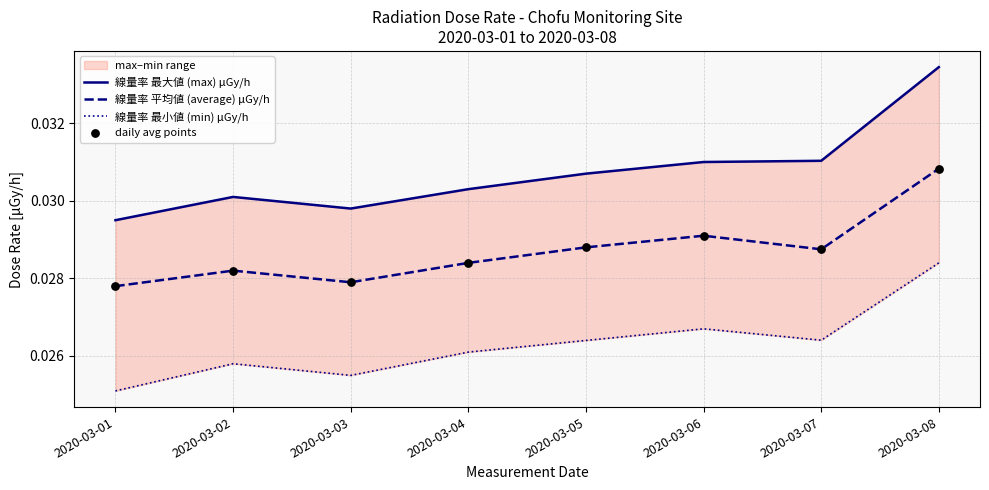

At which category is the sum across all series the highest?

2020-03-08